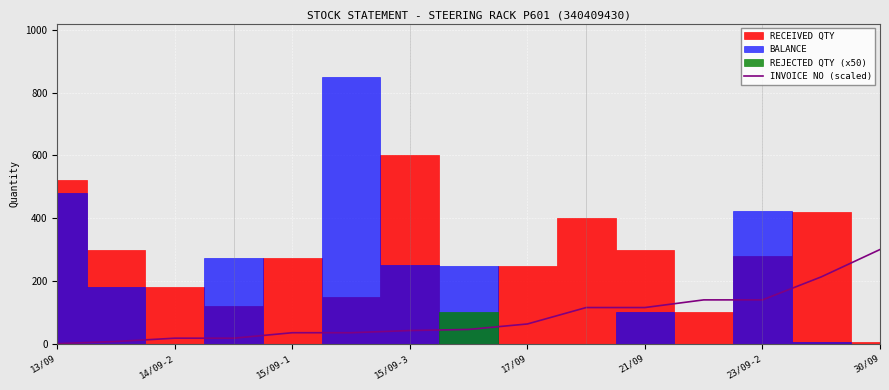

True or false: the data has more than 2 interior local peaks.

False